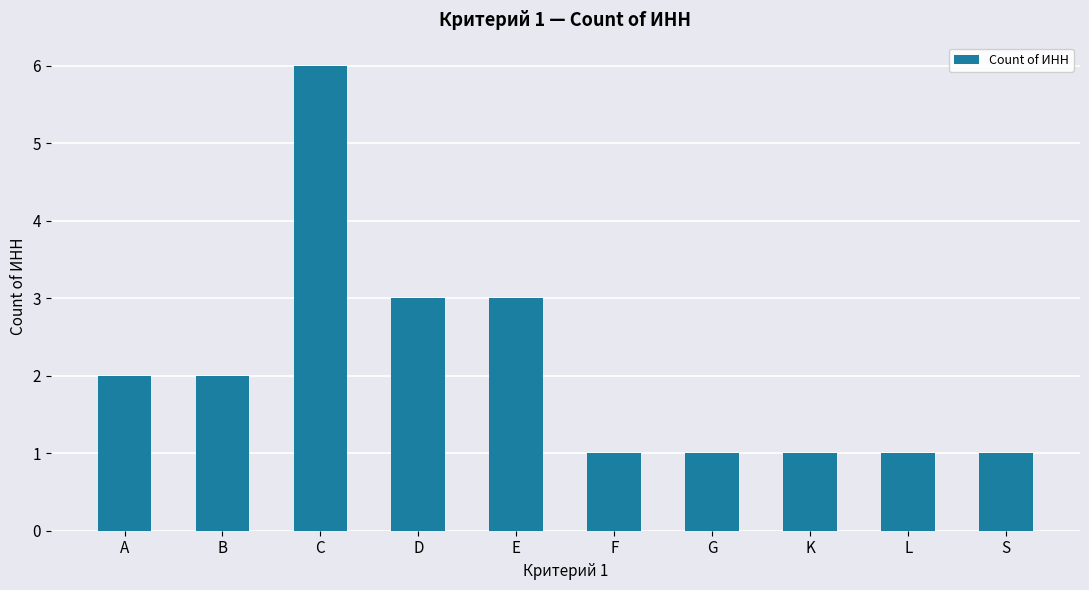

What is the value of the 9th bar from the left?

1